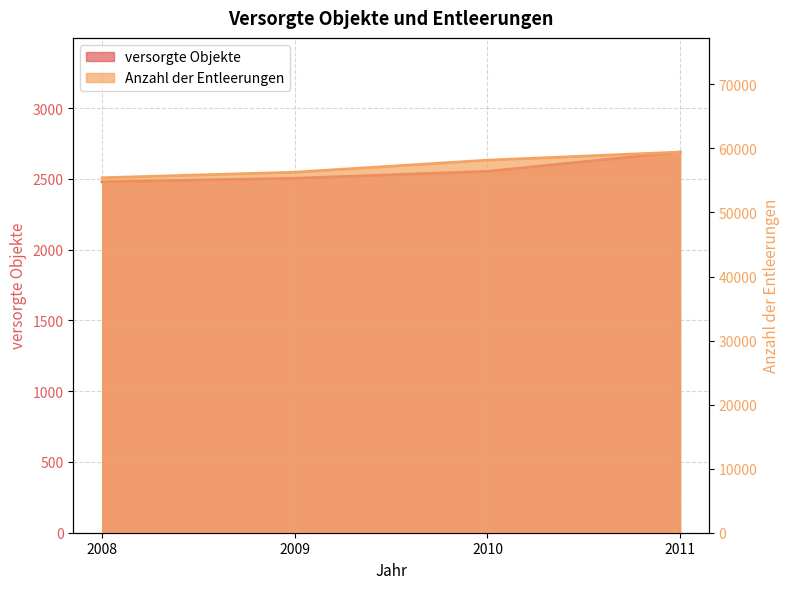

True or false: versorgte Objekte and Anzahl der Entleerungen cross at least once.

False